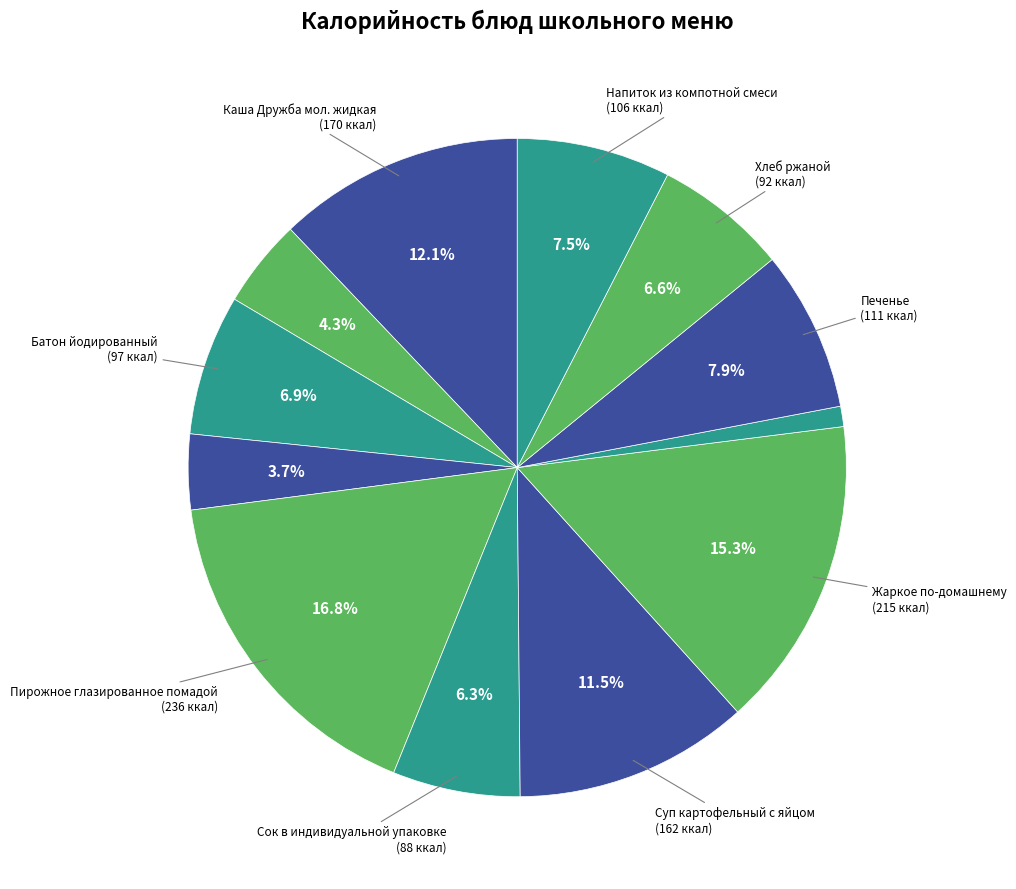

To the nearest percent, what is the difference between the largest and smallest slice percentages?

16%